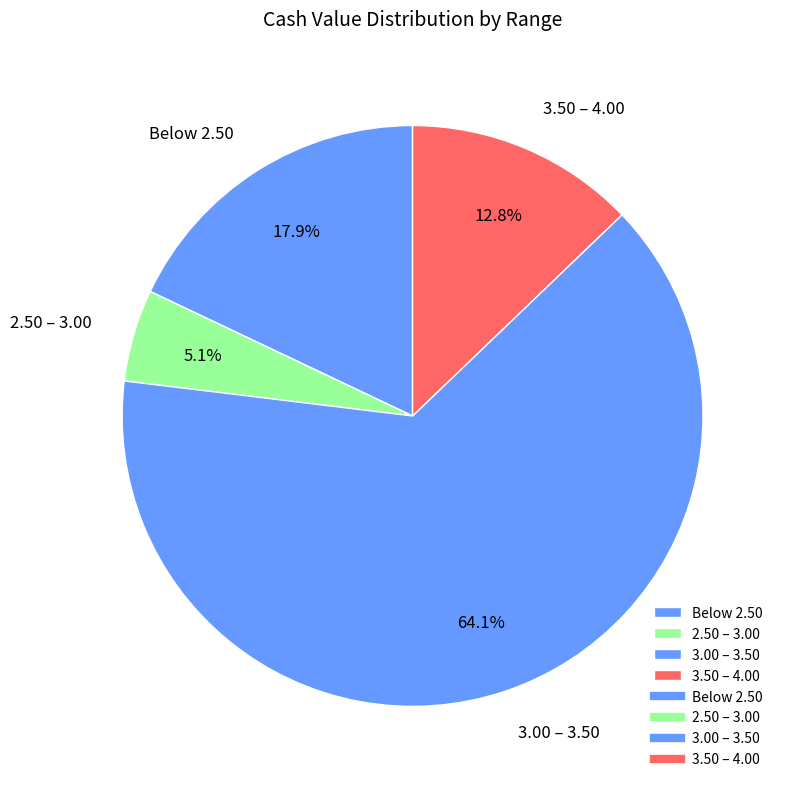

Is the sum of 2.50 – 3.00 and Below 2.50 greater than half?

No